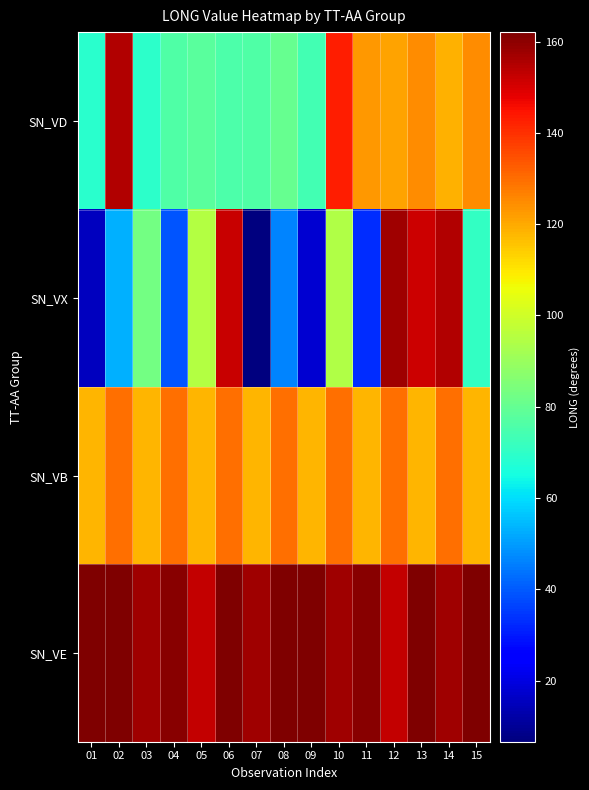

What is the spread (max minus min) of values at 10?

63.1